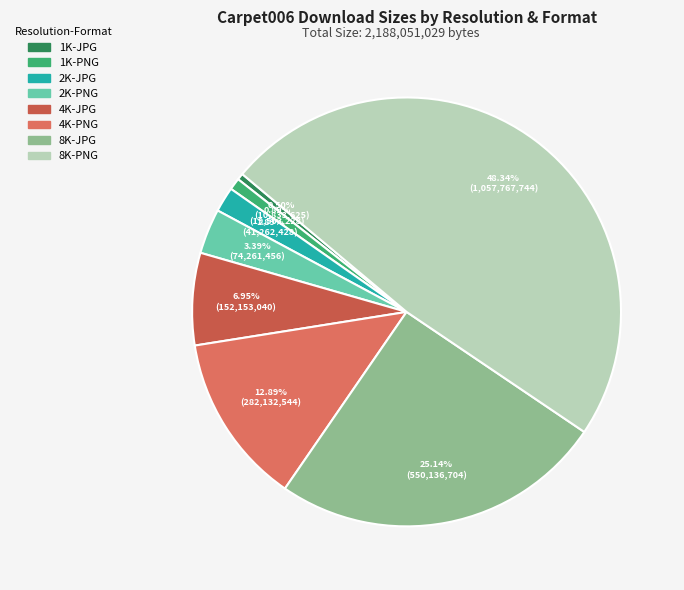

How many segments does this pie chart have?

8